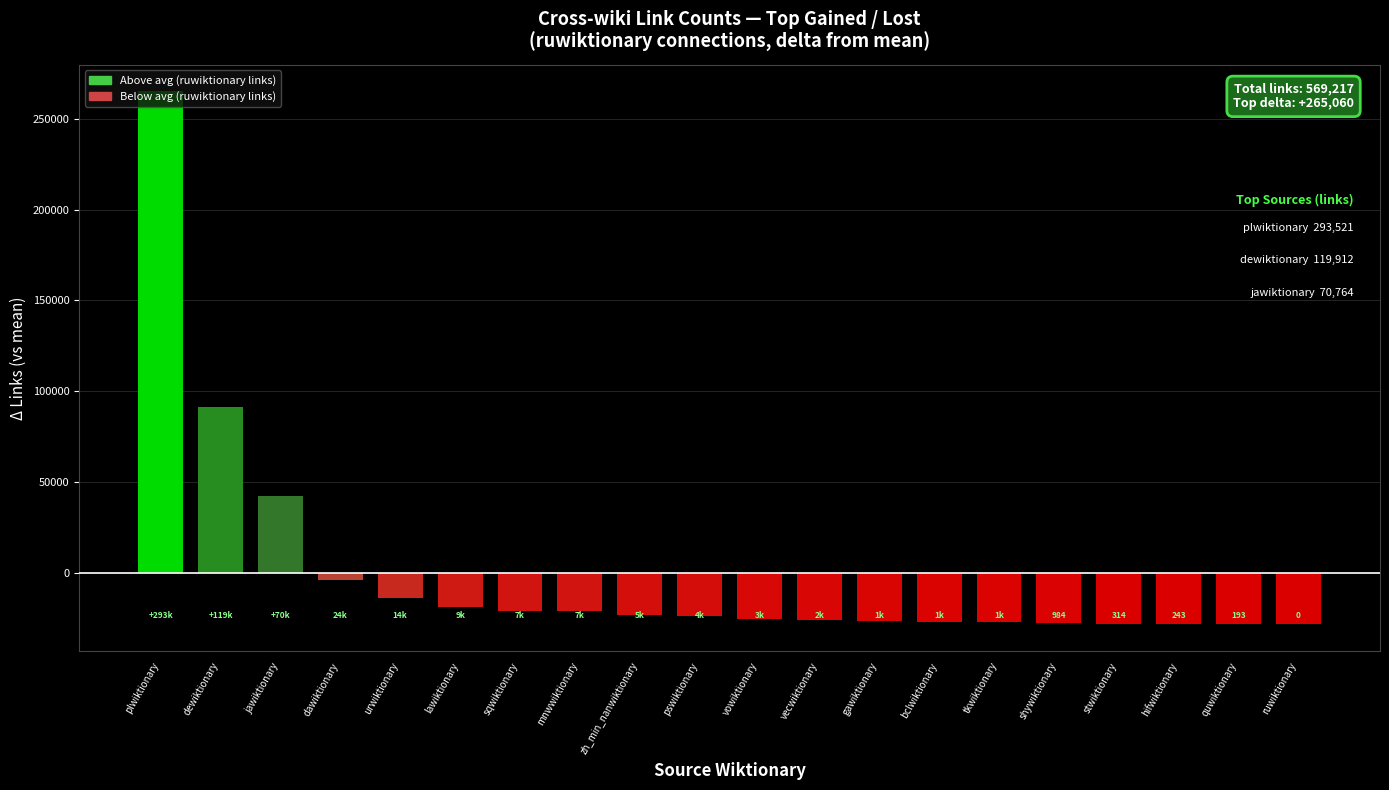

What is the sum of the values at zh_min_nanwiktionary and mnwwiktionary?

-44261.7